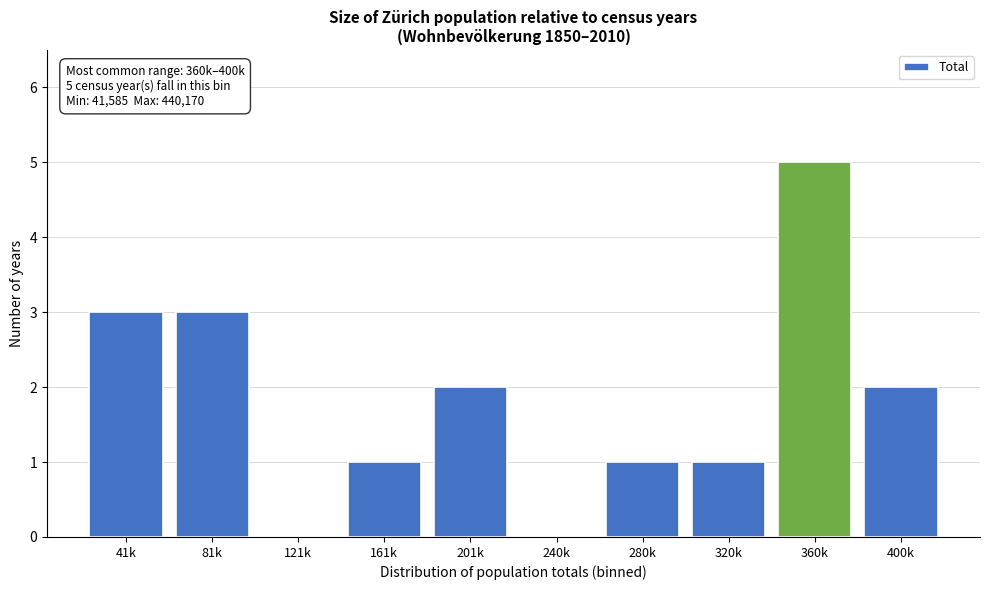

Reading right to left, extract all data points from this chart.

400k=2	360k=5	320k=1	280k=1	240k=0	201k=2	161k=1	121k=0	81k=3	41k=3